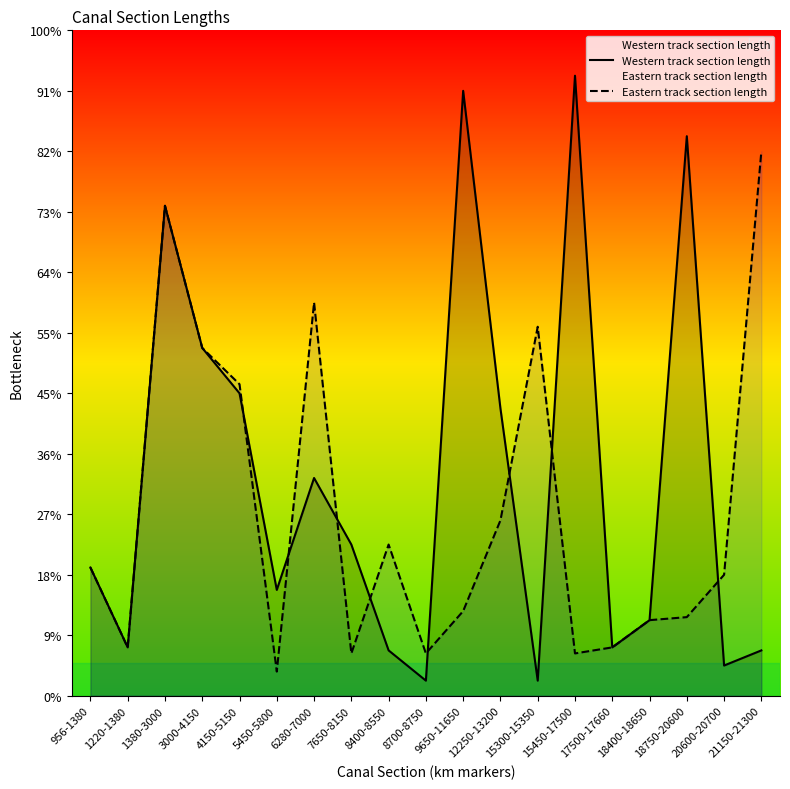

At which category does Eastern track section length reach its first local valley?

1220-1380